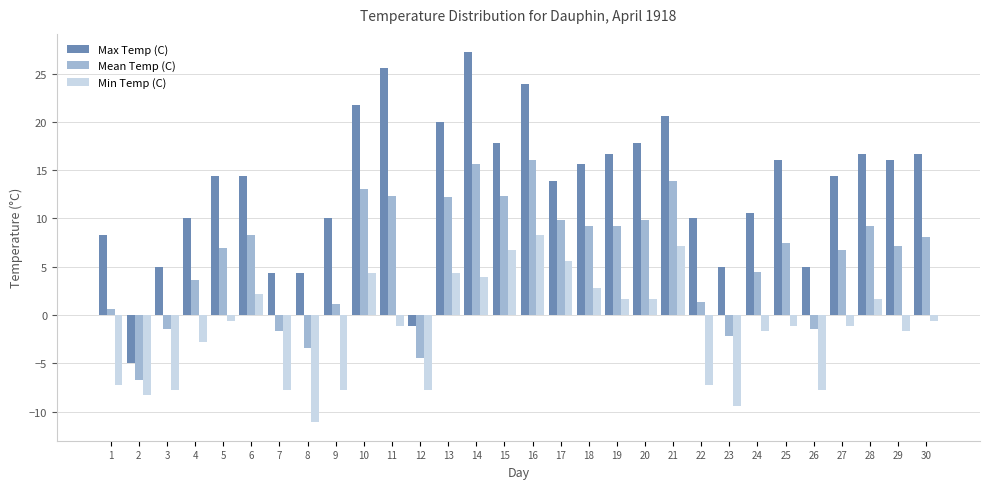

List the series in order of their overall mean, highest first.

Max Temp (C), Mean Temp (C), Min Temp (C)